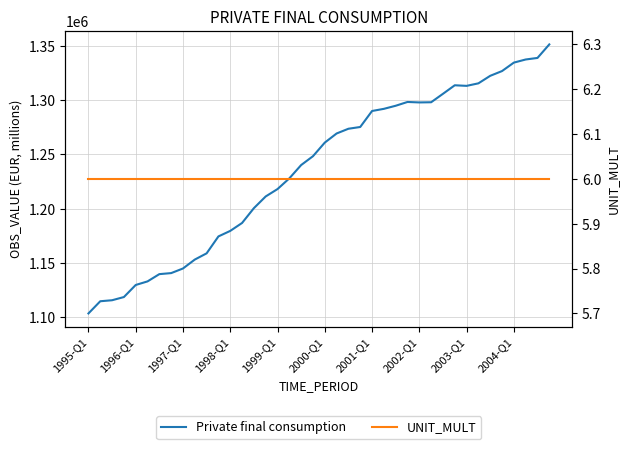

What is the smallest value displayed?

6.0